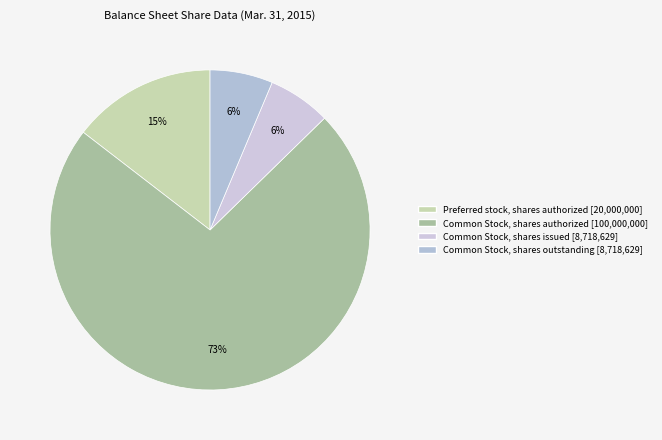

What is the majority slice?

Common Stock, shares authorized